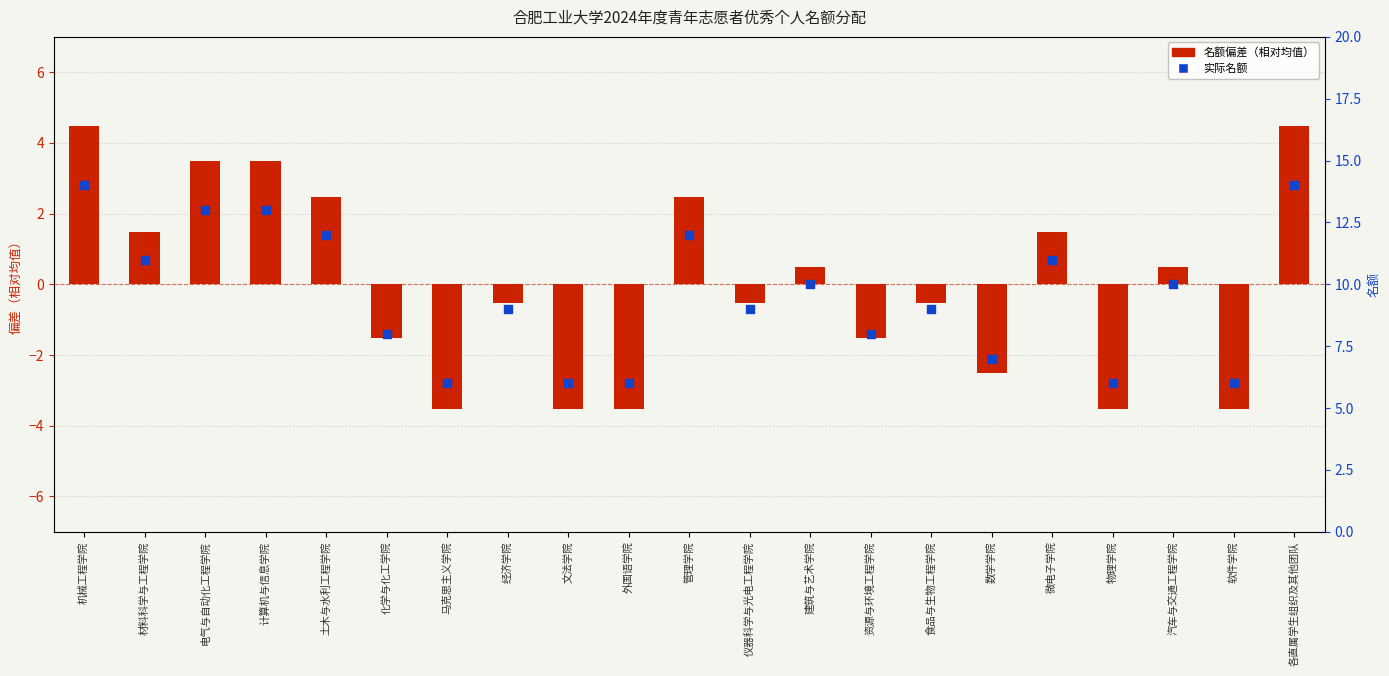

Which series has the largest total across all categories?

实际名额